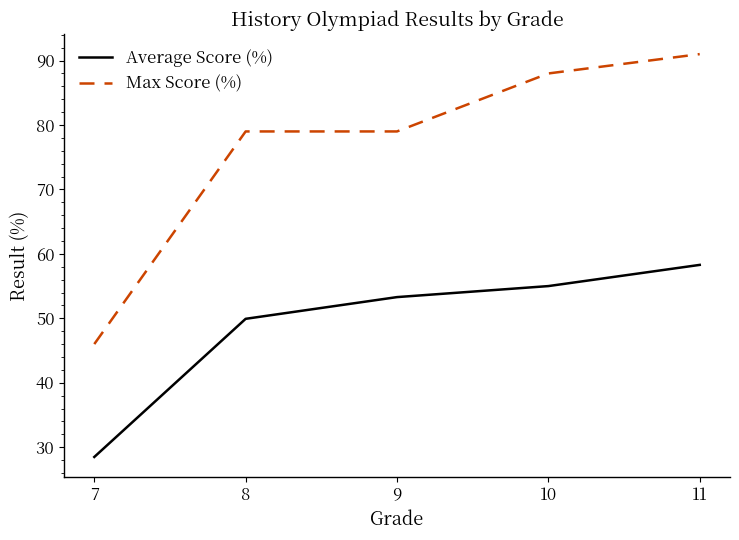

Reading right to left, what are all the values shown in this chart?

Average Score (%): 58.3	55.0	53.3	49.9	28.5
Max Score (%): 91.0	88.0	79.0	79.0	46.0